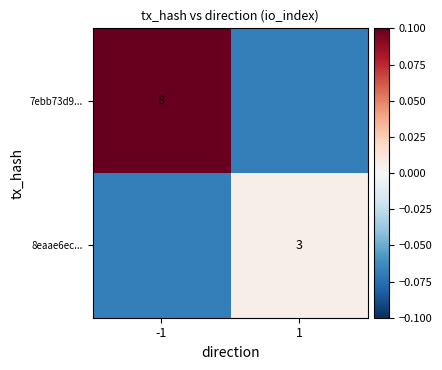

Which category has the highest value across all series?

-1